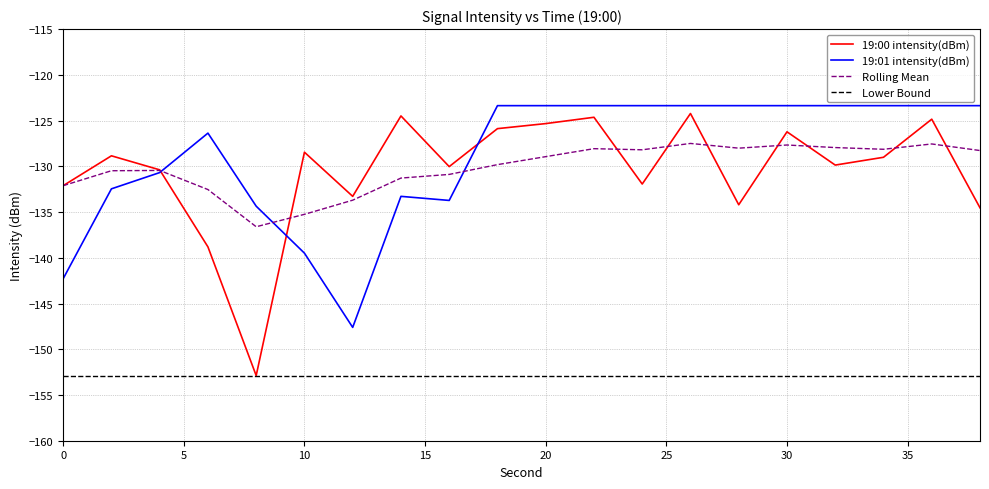

True or false: Rolling Mean and Lower Bound intersect in this chart.

False